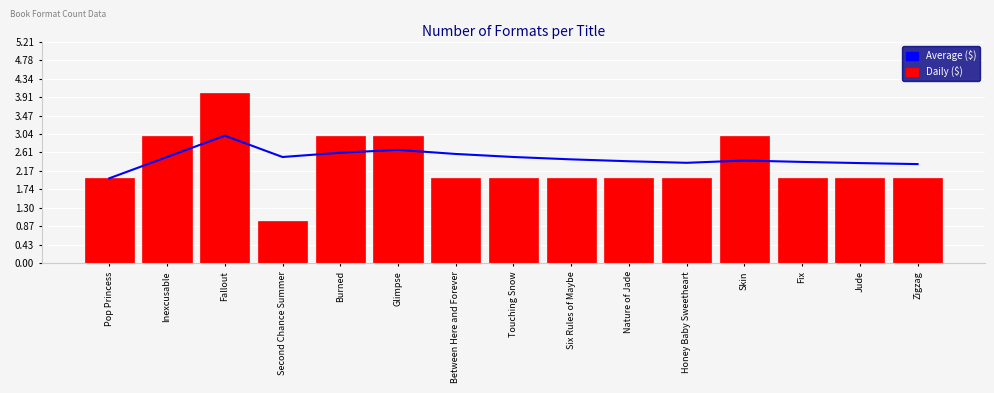

Rank the categories by Daily ($) value from highest to lowest.

Fallout, Inexcusable, Burned, Glimpse, Skin, Pop Princess, Between Here and Forever, Touching Snow, Six Rules of Maybe, Nature of Jade, Honey Baby Sweetheart, Fix, Jude, Zigzag, Second Chance Summer